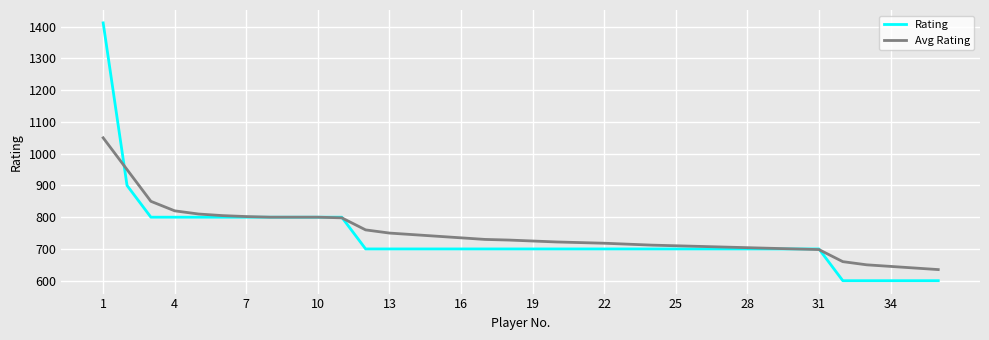

Which series has the largest range (max minus min)?

Rating